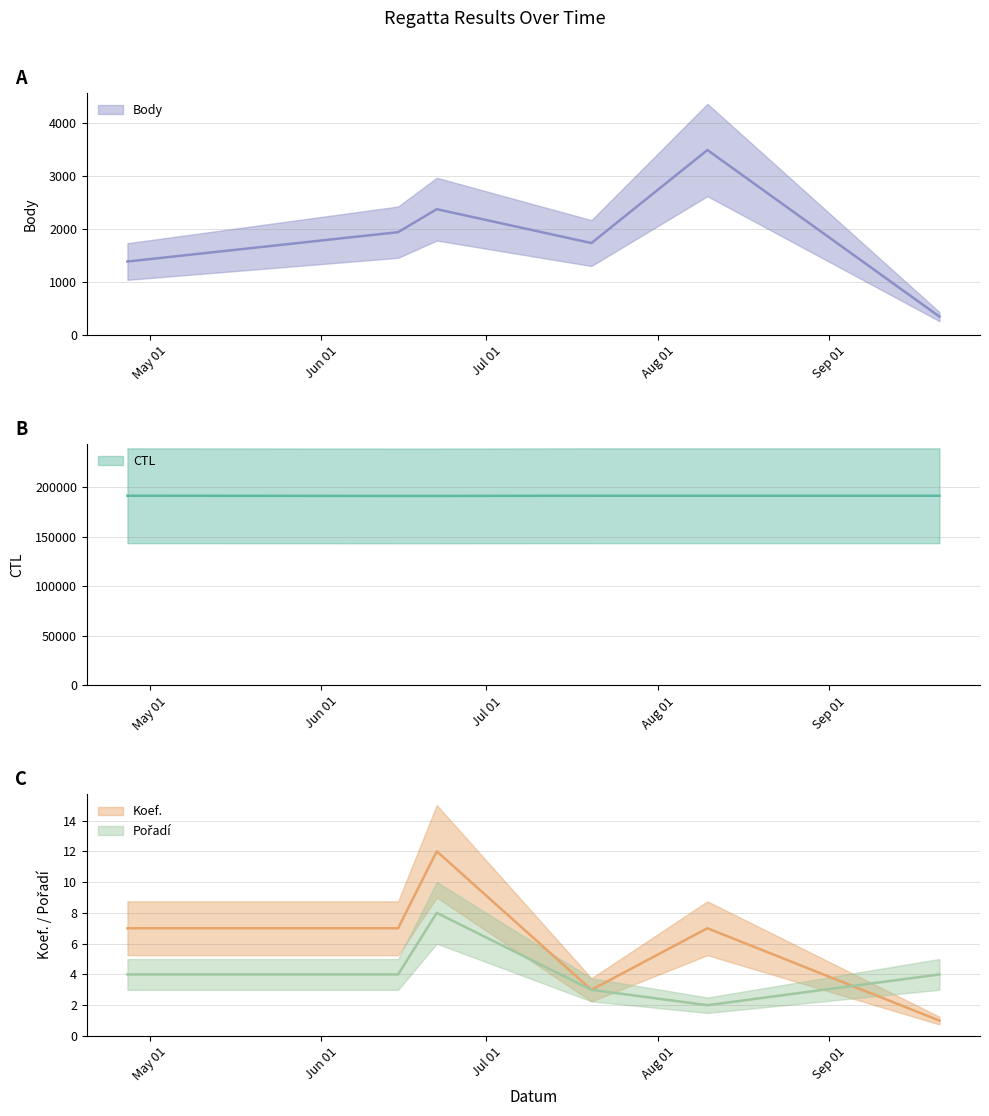

Where do Koef. and Pořadí first cross each other?

2019-08-10 and 2019-09-21